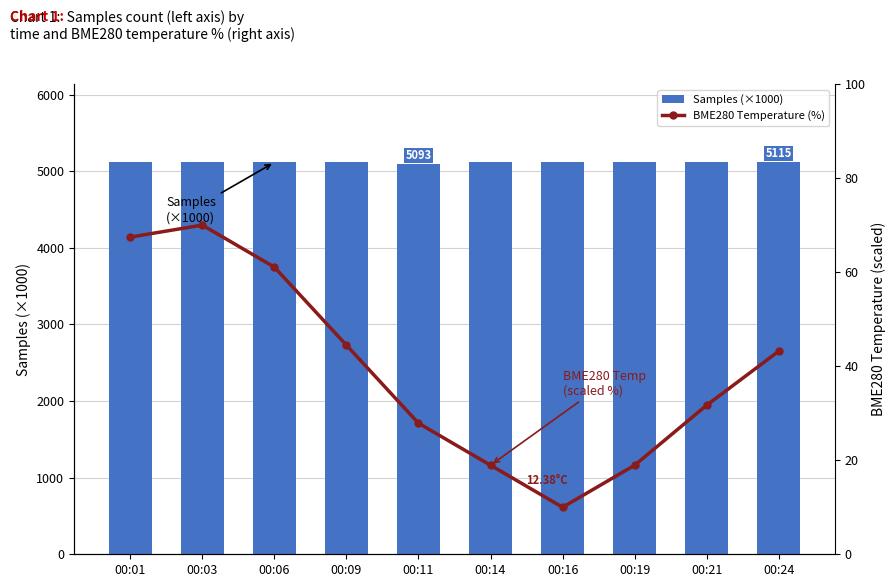

What is the difference between the Samples (×1000) values at 00:06 and 00:16?

0.6